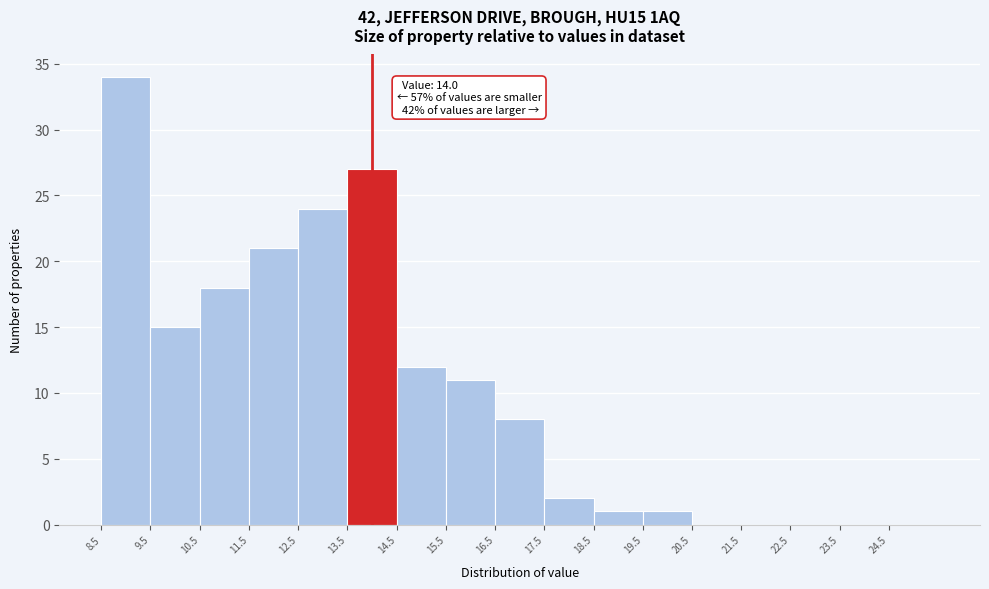

Which range on the x-axis has the tallest bar?

8.5 to 9.5